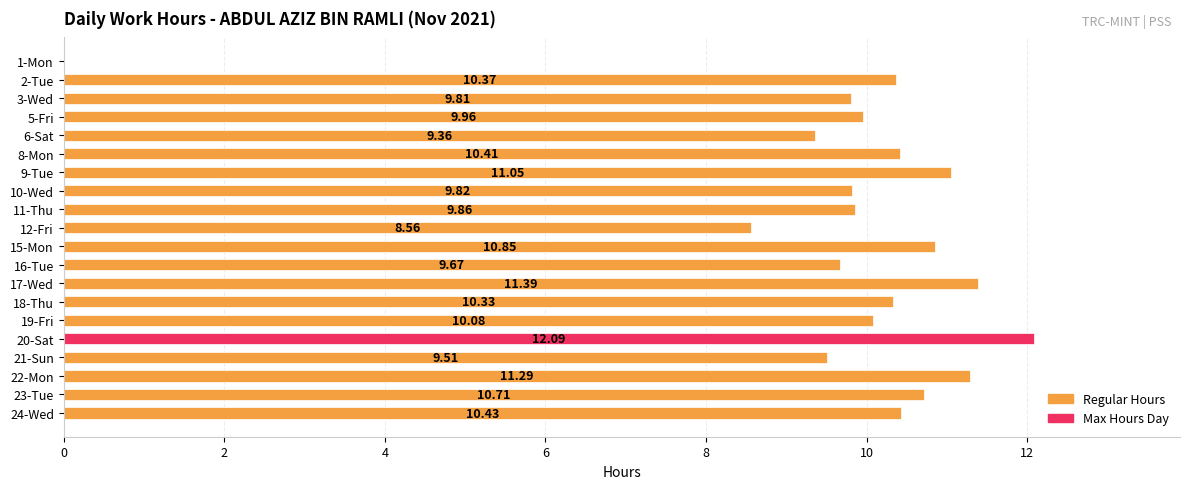

How many series are shown in this chart?

1